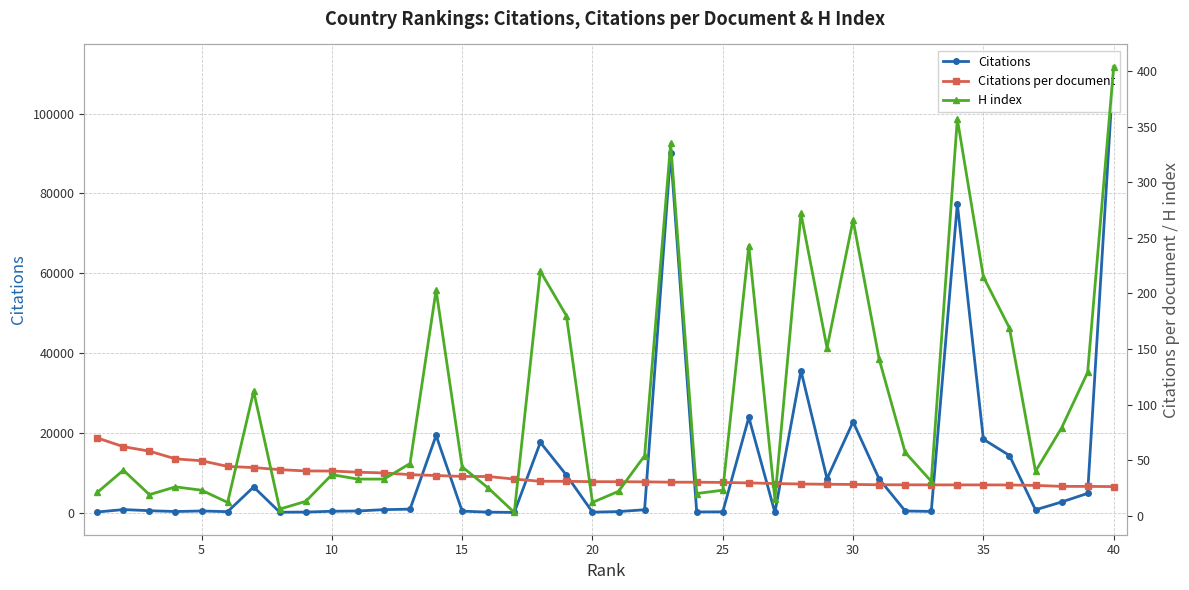

How many lines are shown in the chart?

3